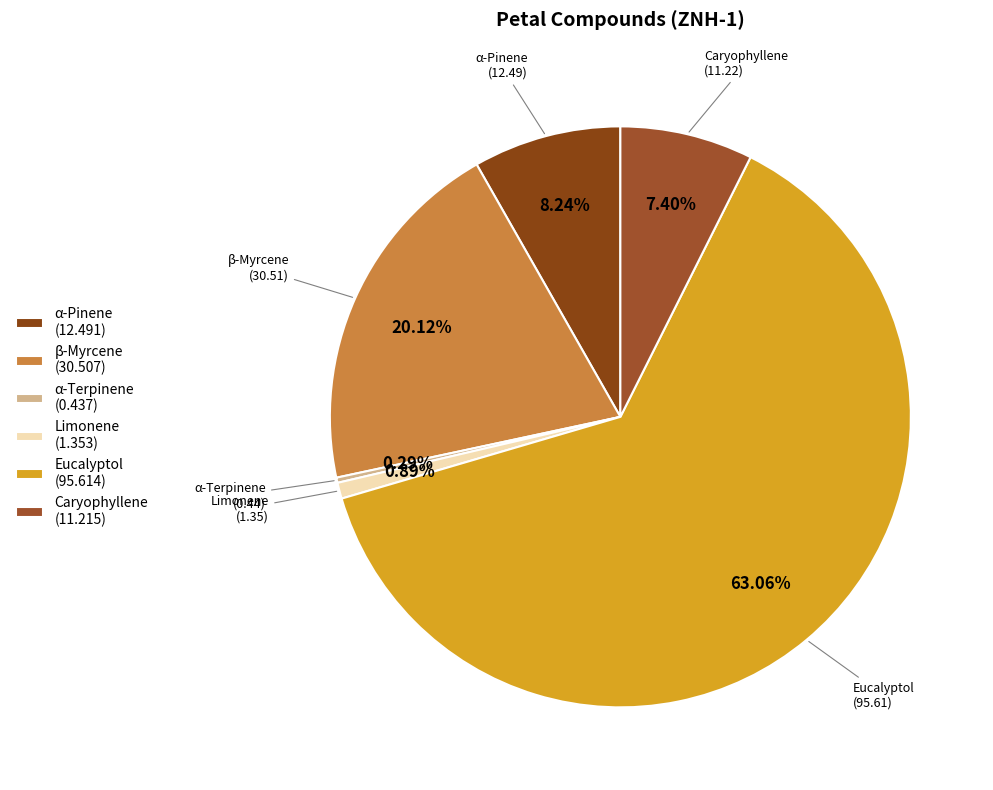

How many slices are in this pie chart?

6